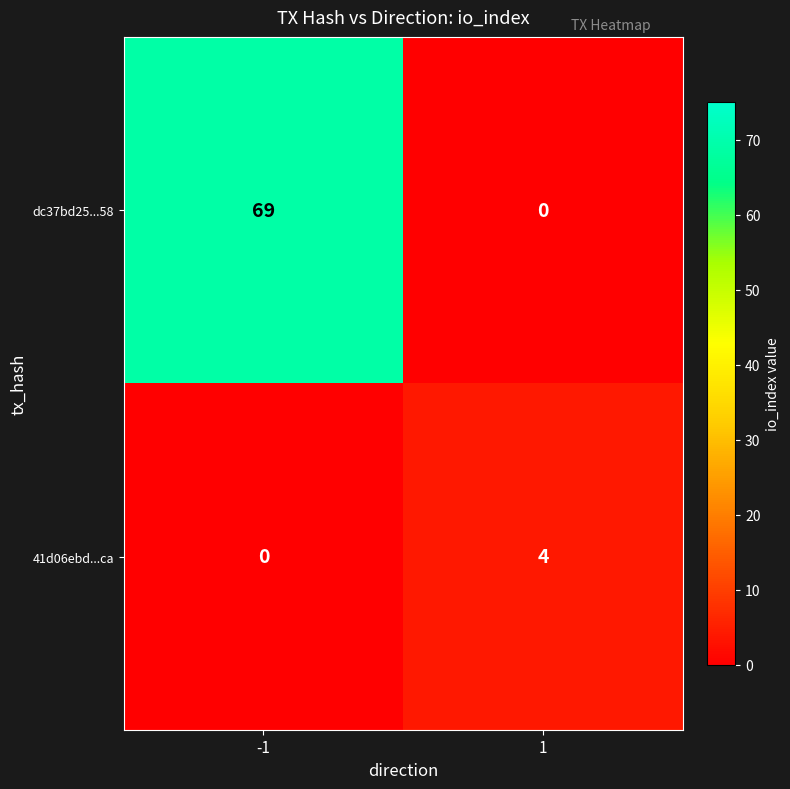

What is the difference between the maximum and minimum values in the dc37bd25...58 series?

69